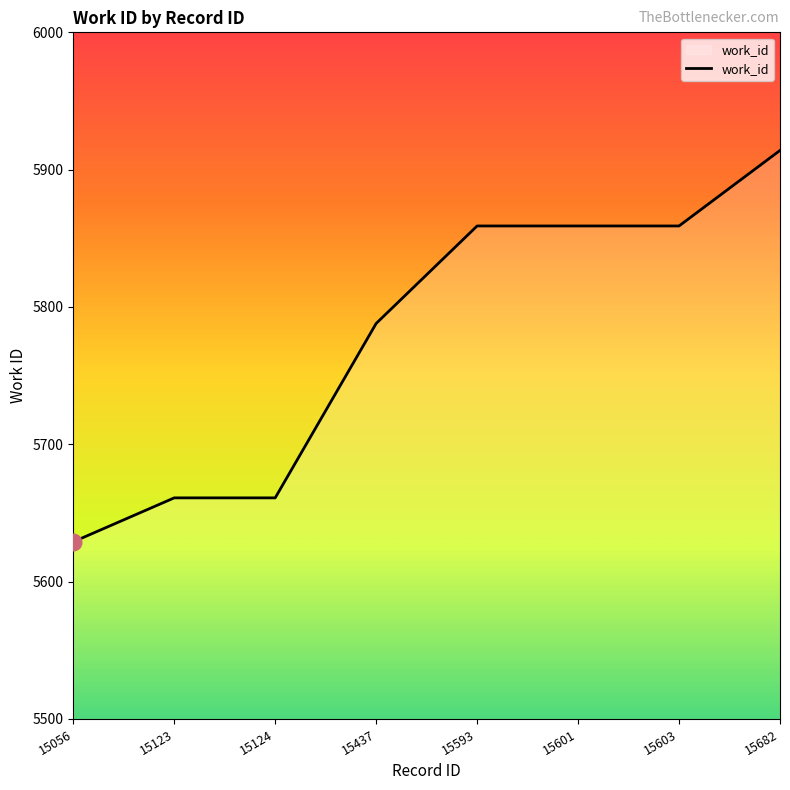

How many categories are shown in the chart?

8